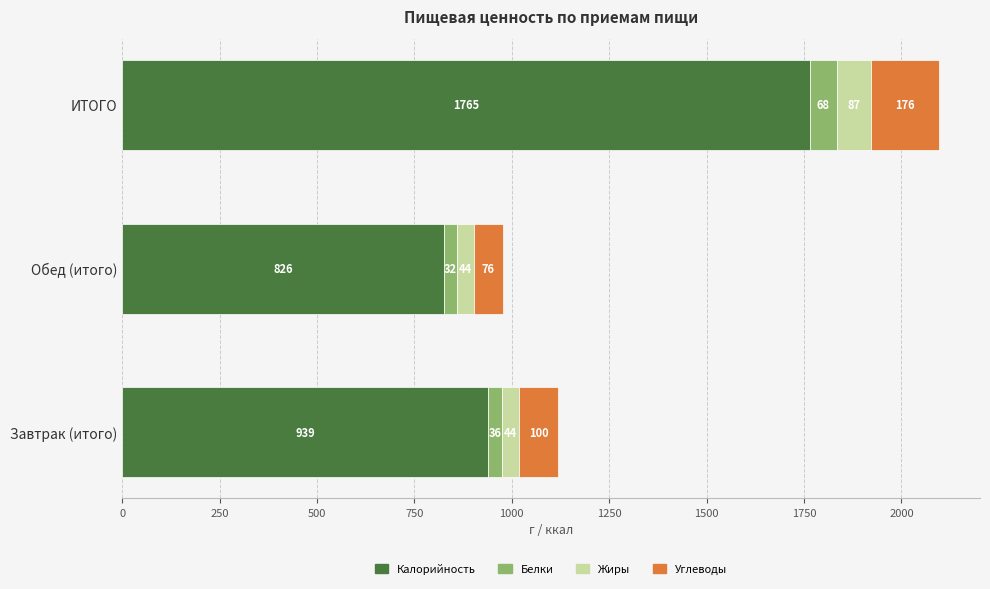

True or false: Калорийность has a value of 715.8 at ИТОГО.

False